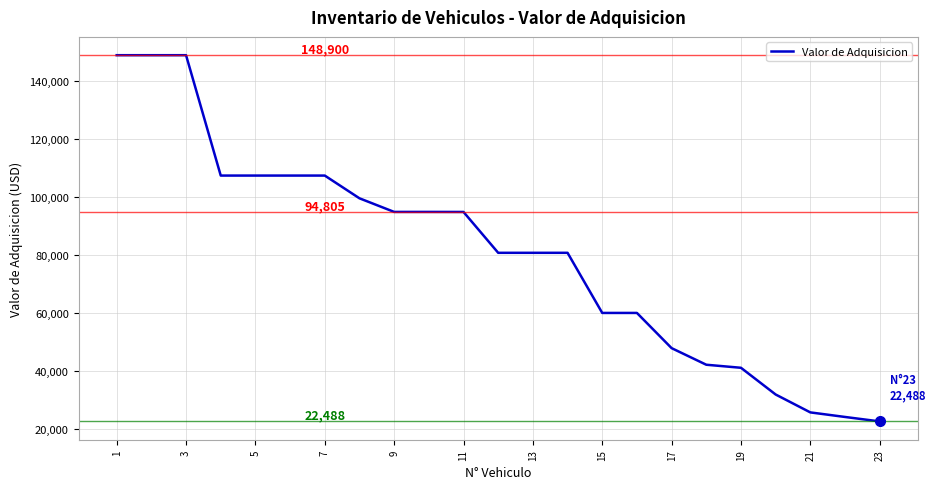

Does the chart display data point markers on the line(s)?

No